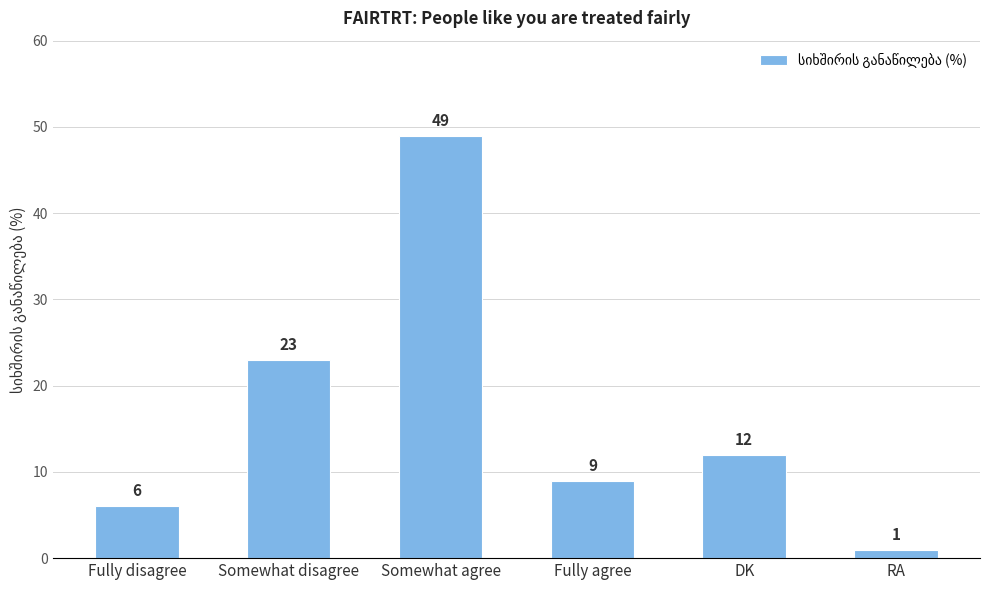

Which category has the lowest value across all series?

RA